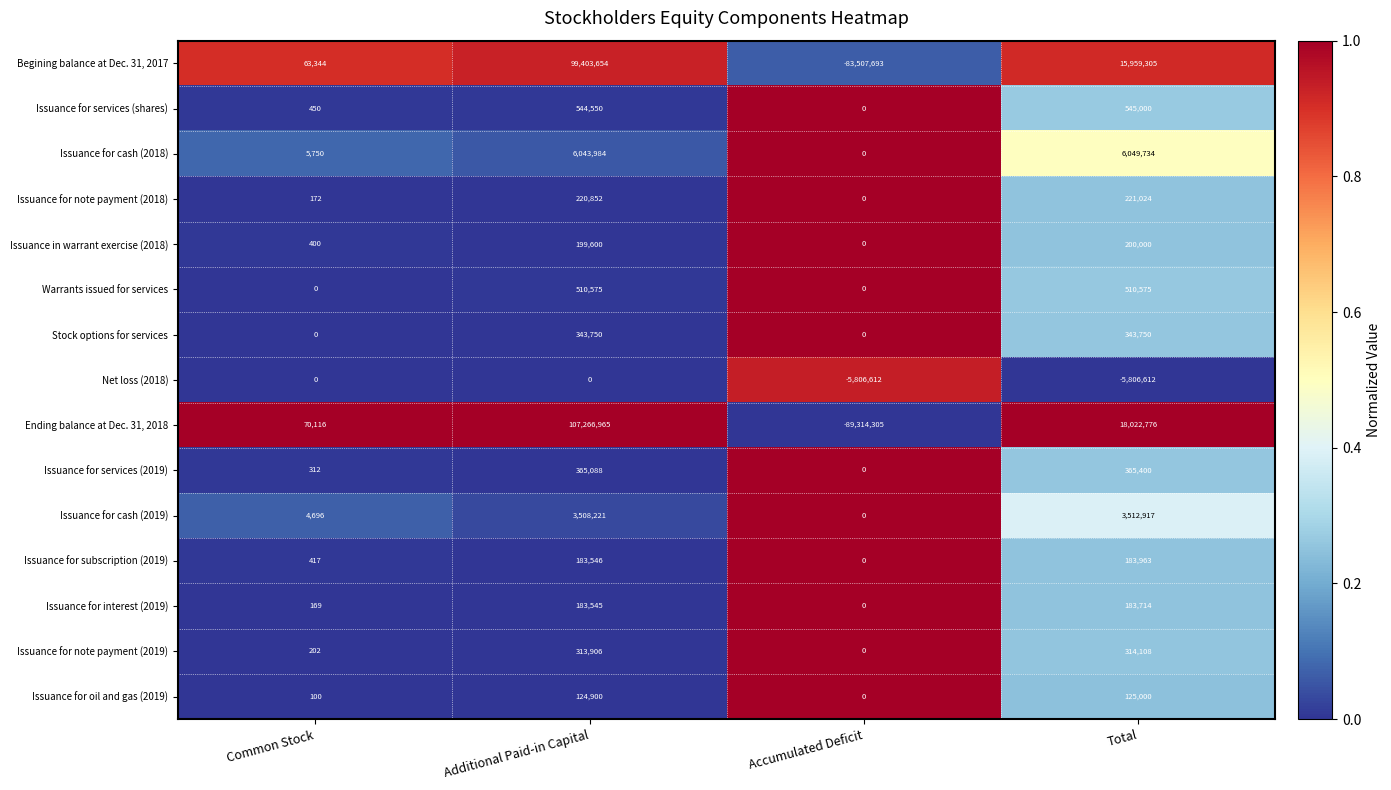

The value of Stock options for services at Accumulated Deficit is 0. True or false?

True